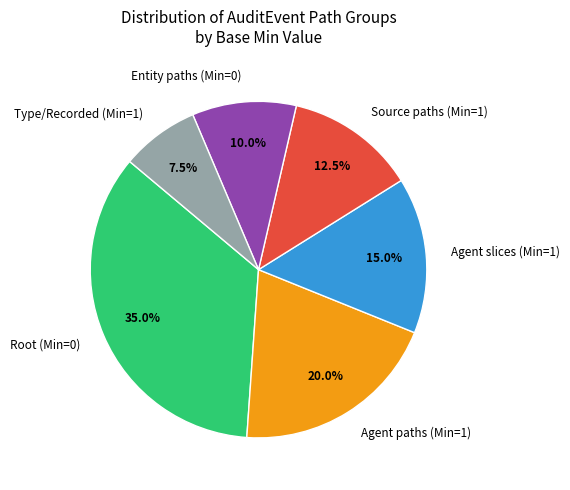

To the nearest percent, what is the average slice percentage?

17%